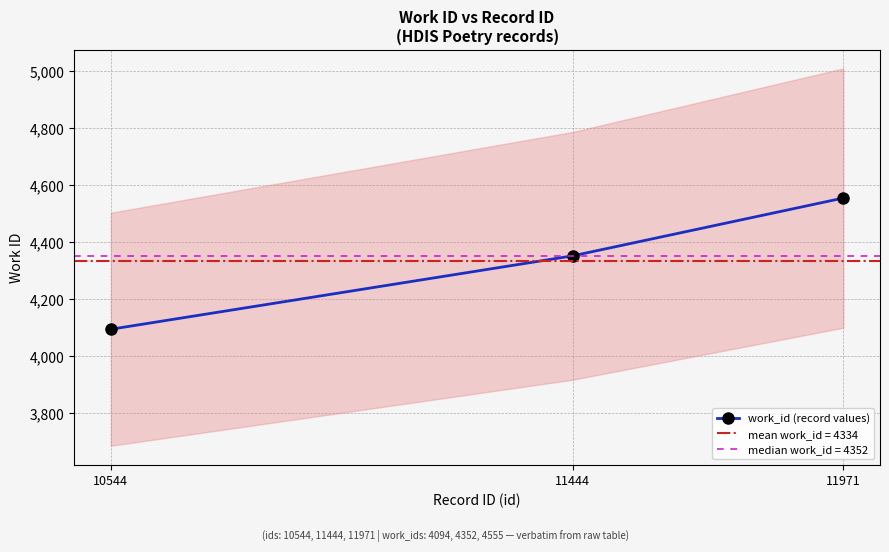

The chart shows a value of 2635 at 11444. True or false?

False